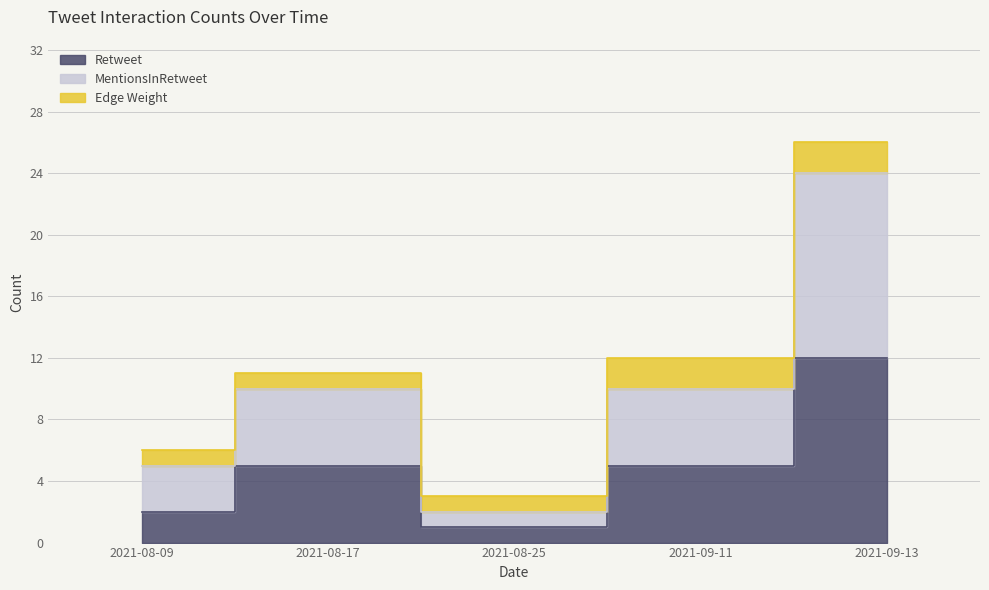

The value of MentionsInRetweet at 2021-08-25 is 2. True or false?

True